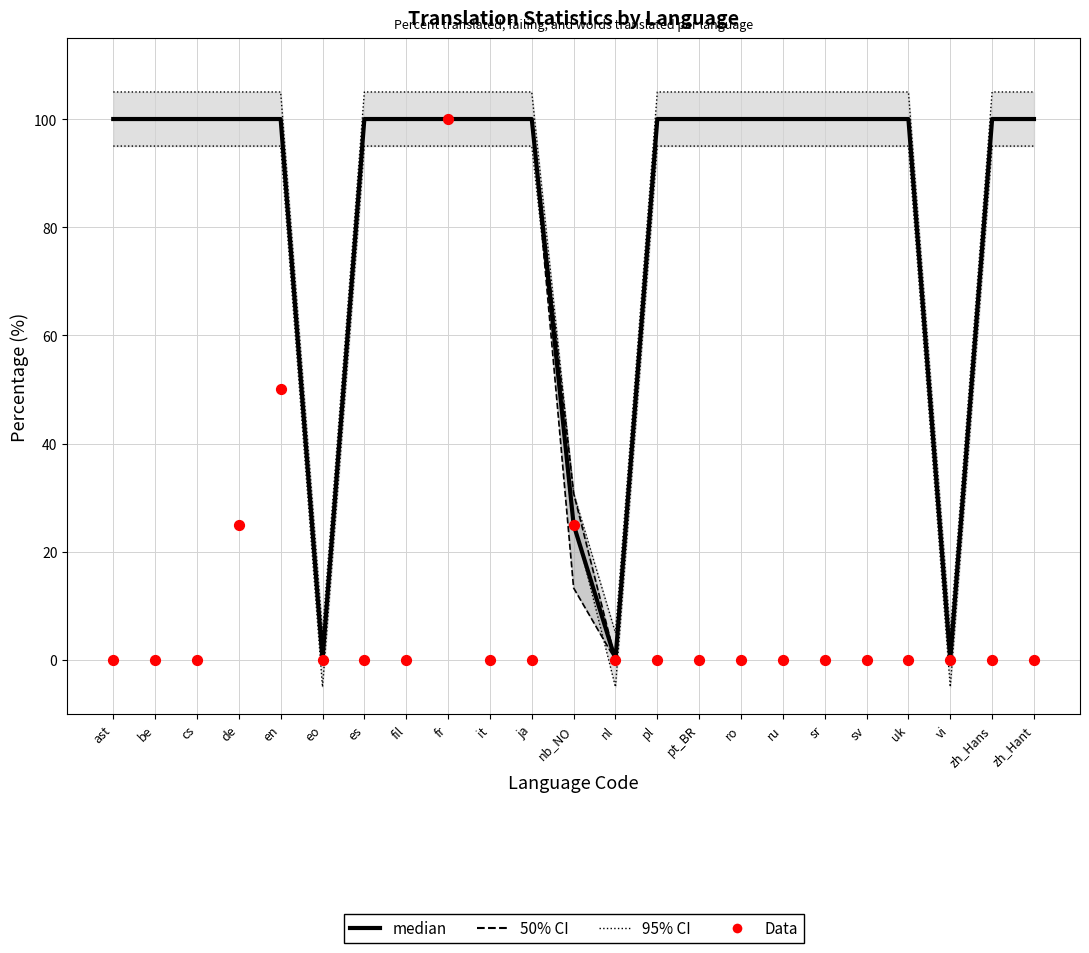

At how many categories does at least one series exceed 72?

19